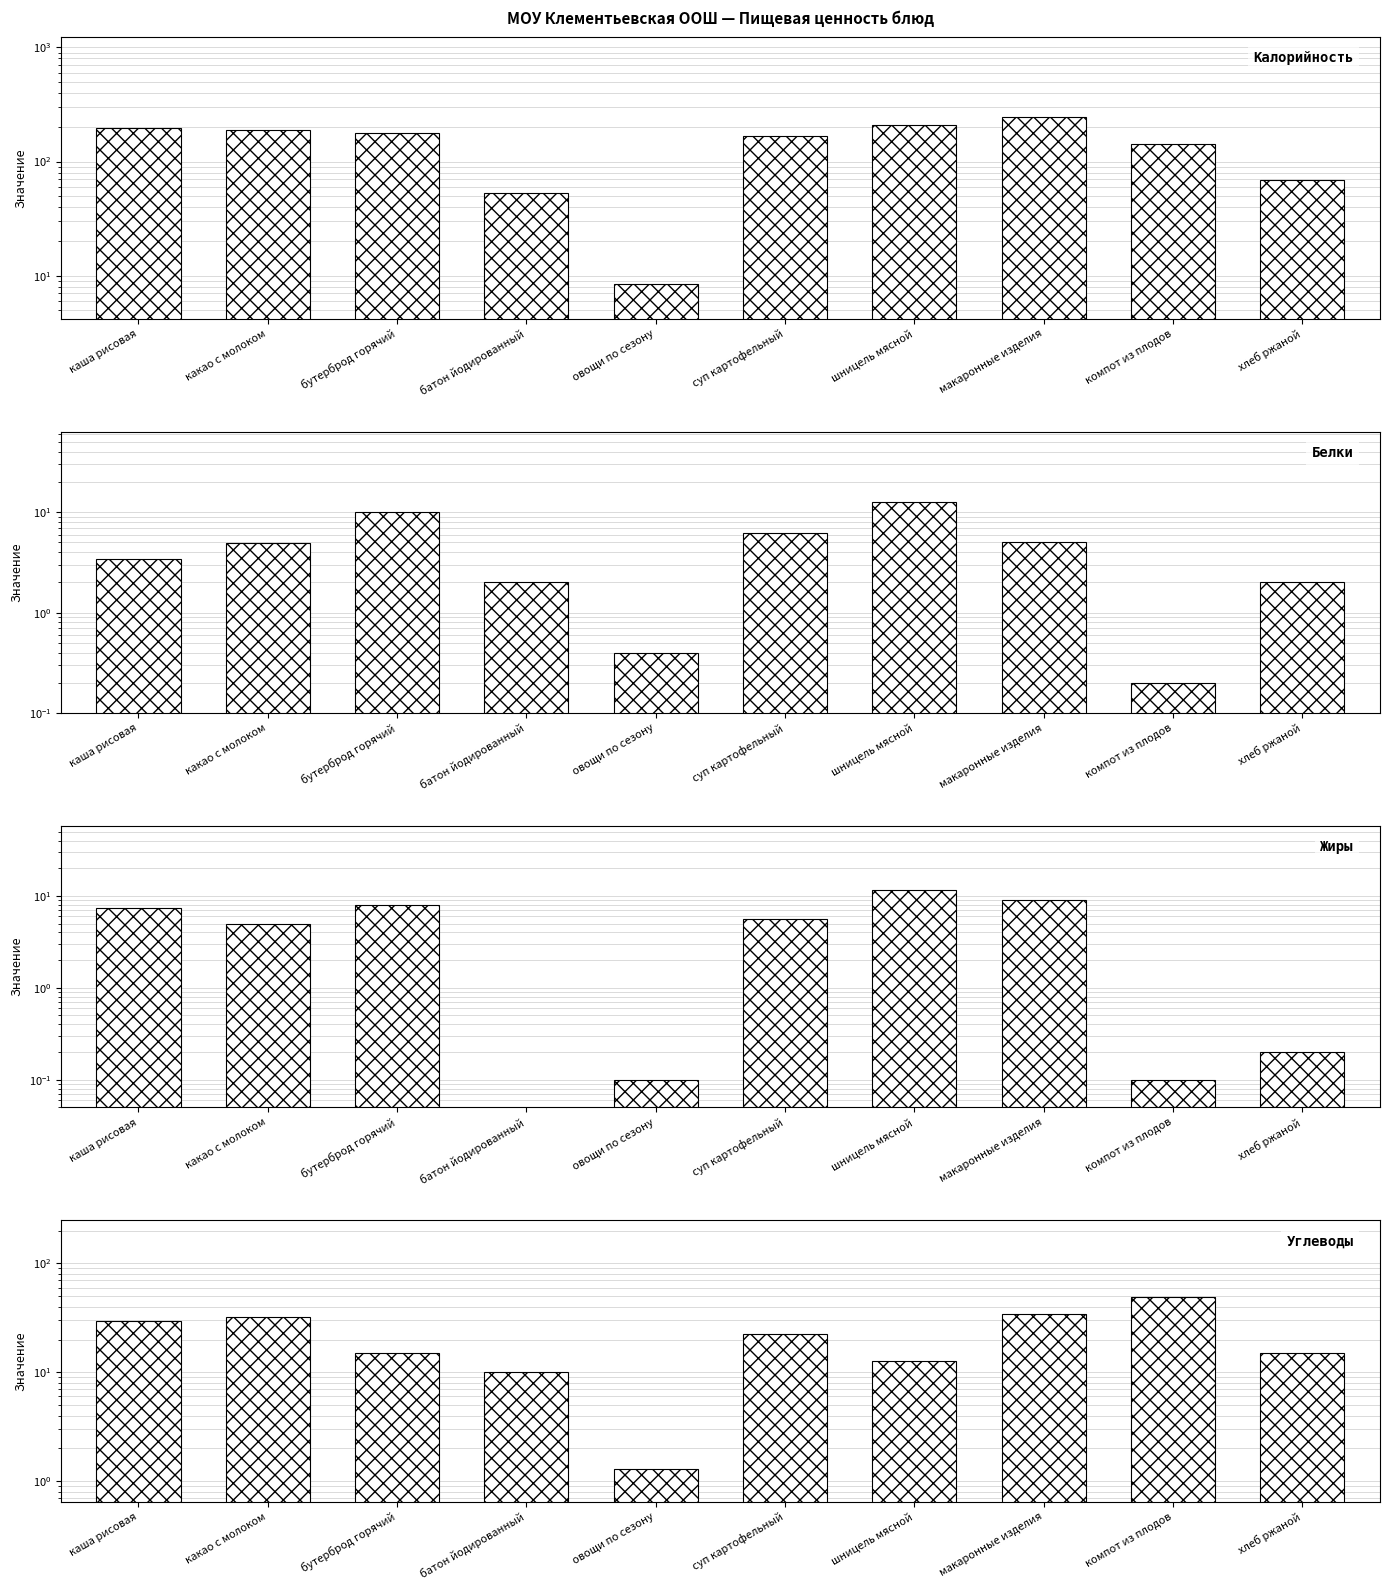

True or false: Углеводы has a value of 14.9 at хлеб ржаной.

True